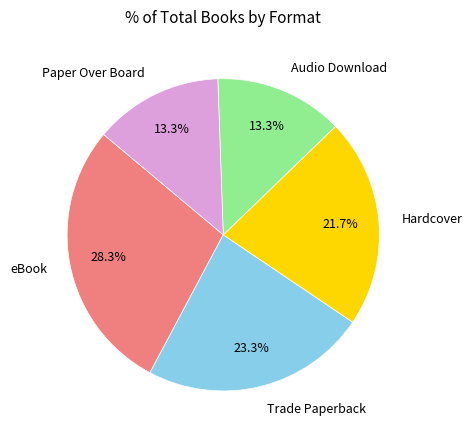

Does Paper Over Board account for over 50% of the chart?

No